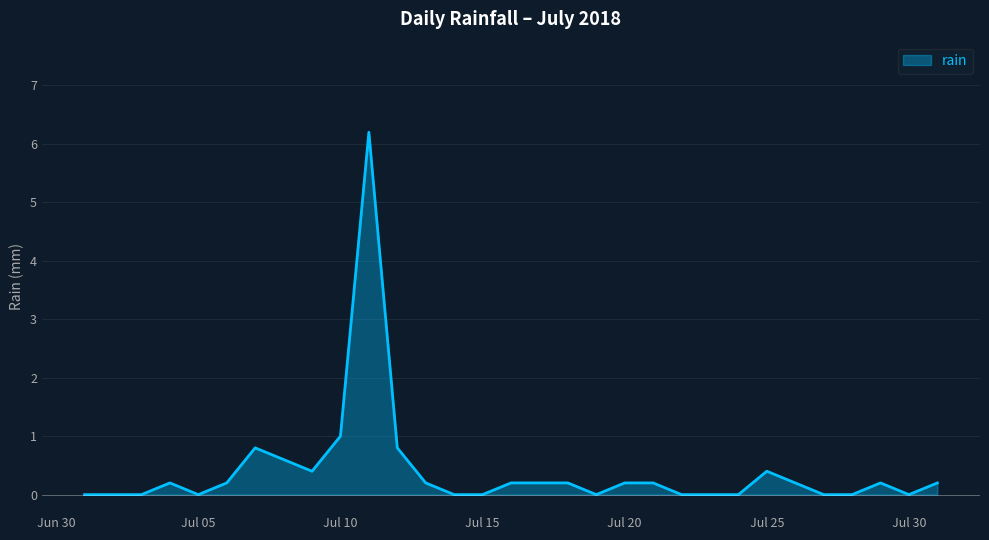

What is the difference between the maximum and minimum values?

6.2